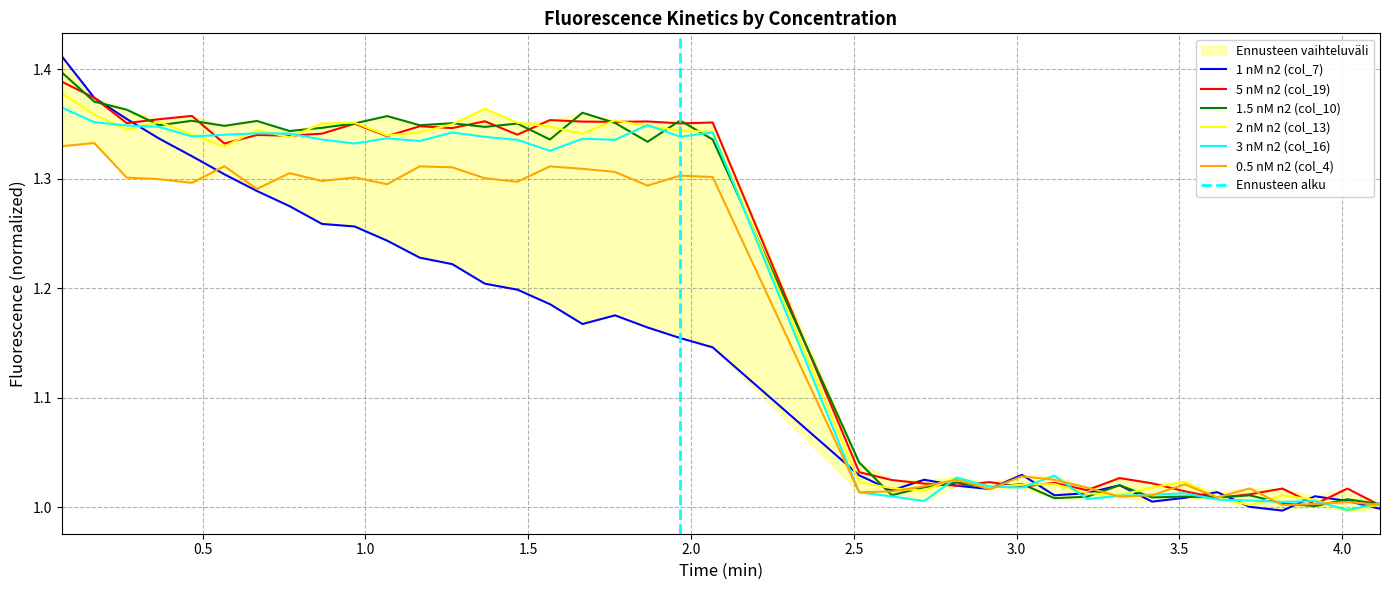

What are all the series names shown in the legend?

1 nM n2 (col_7), 5 nM n2 (col_19), 1.5 nM n2 (col_10), 2 nM n2 (col_13), 3 nM n2 (col_16), 0.5 nM n2 (col_4)